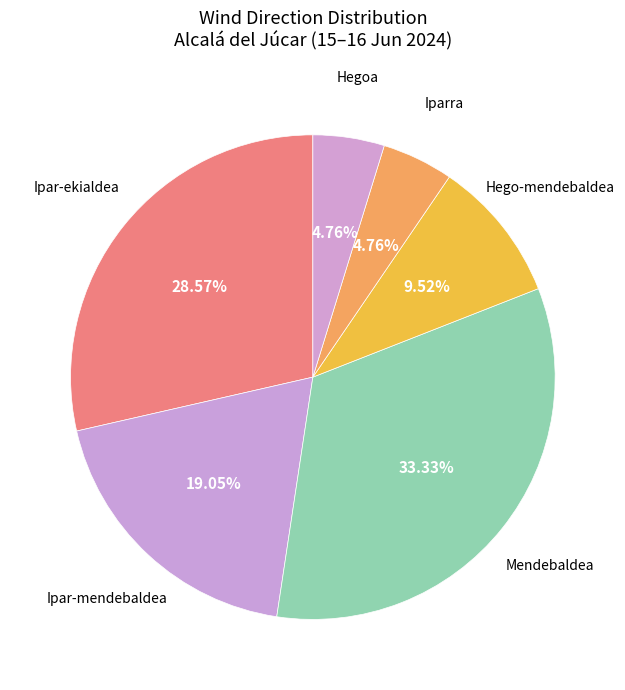

To the nearest percent, what percentage of the pie is Hego-mendebaldea?

10%